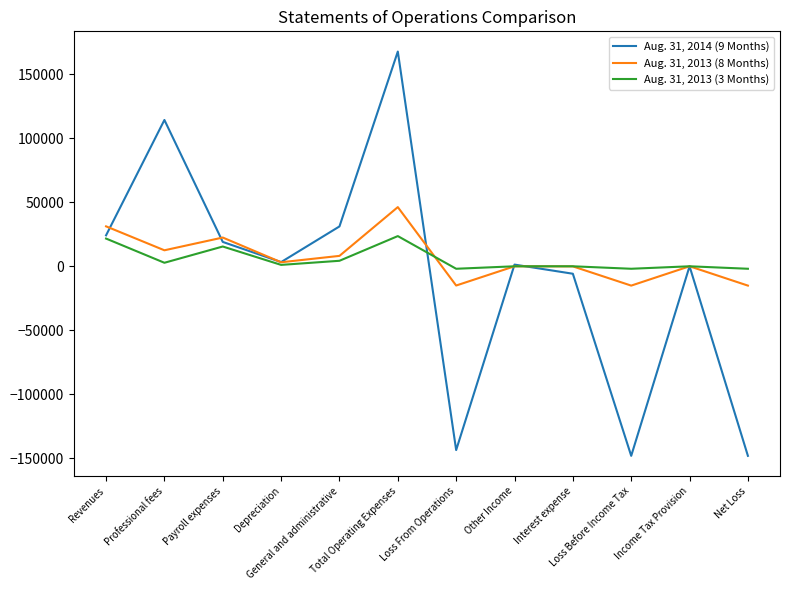

At which label does Aug. 31, 2014 (9 Months) first exceed 3277?

Revenues